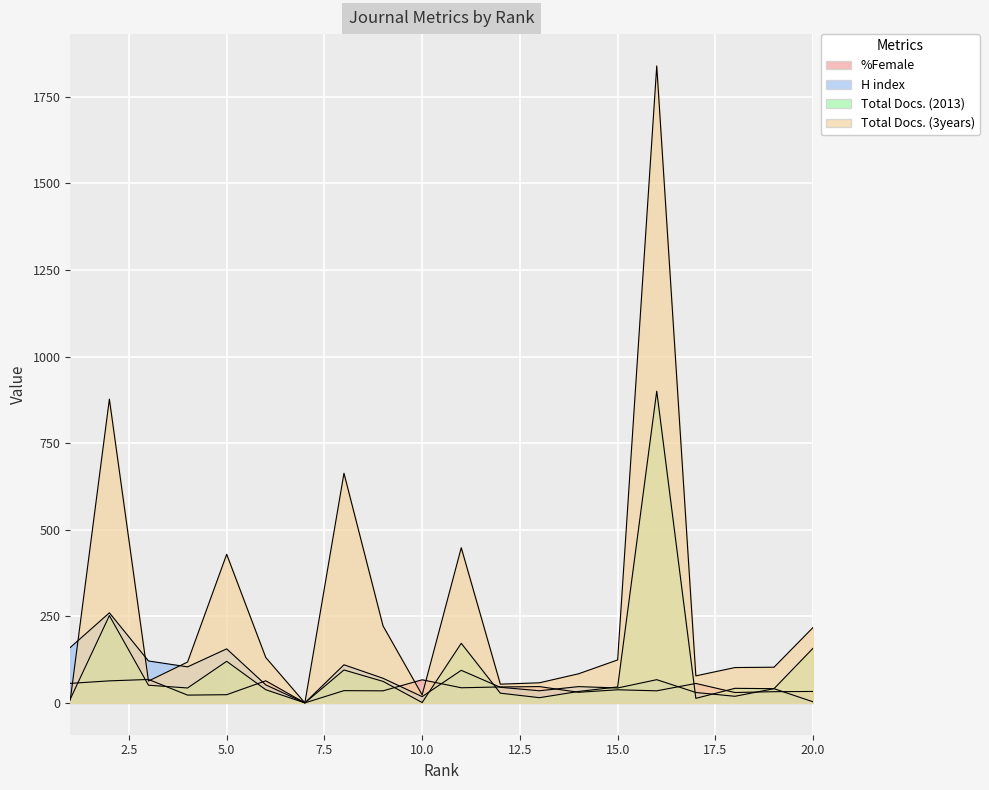

What is the difference between the second highest and minimum values in the Total Docs. (2013) series?

252.0